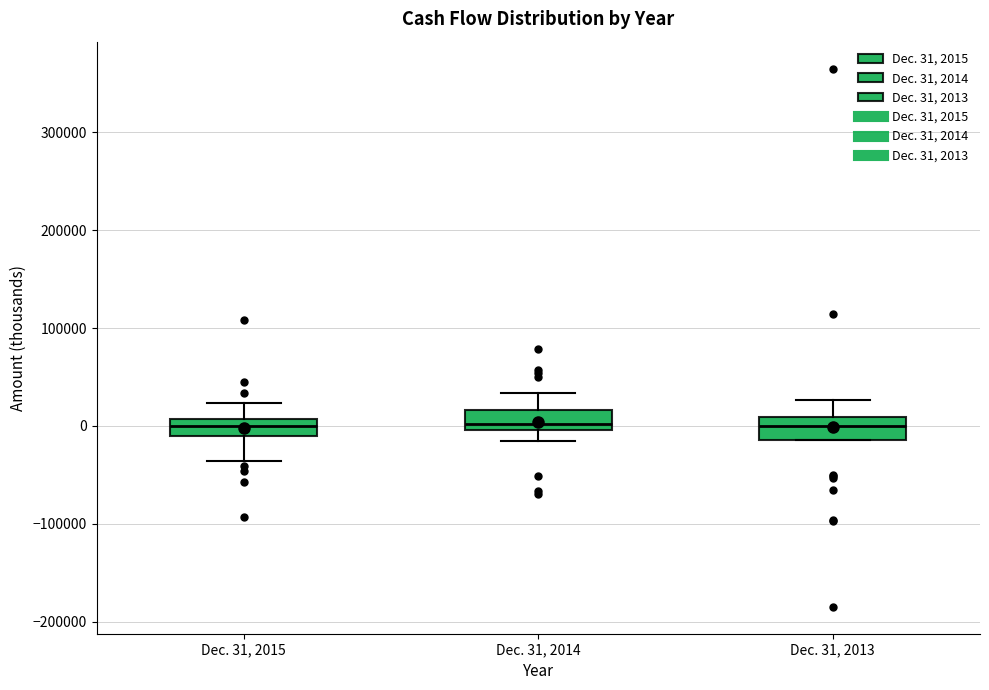

Reading left to right, transcribe this box plot: for each box, give where its median line is, the range the box spans, and where its two whiskers end, as read against the y-axis. The values are not printed on the chart, so give them approximately, as read against the axis.

Dec. 31, 2015: median 0, box -10000 to 10000, whiskers -40000 to 20000
Dec. 31, 2014: median 0 (just above the box's lower edge), box 0 to 20000, whiskers -20000 to 30000
Dec. 31, 2013: median 0, box -10000 to 10000, whiskers -10000 to 30000